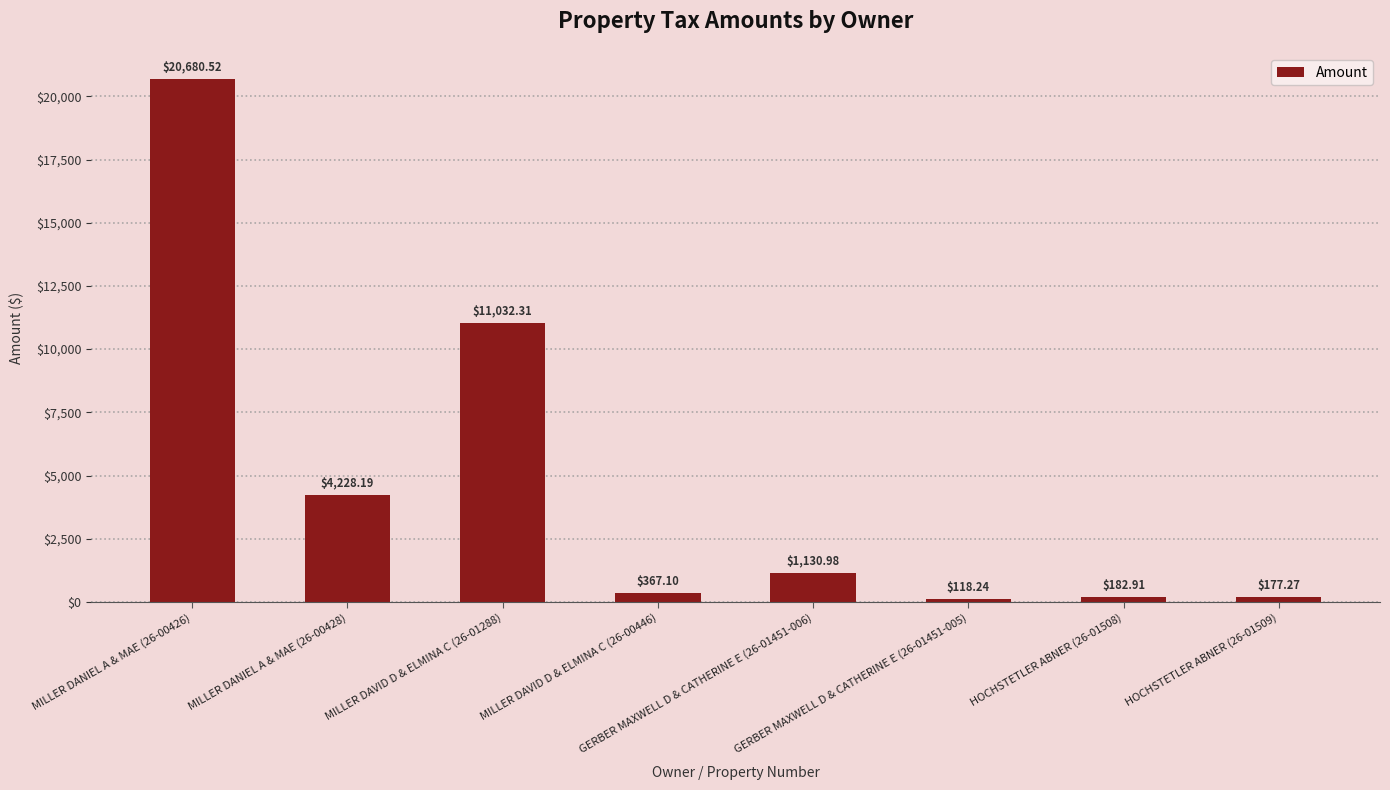

What is the minimum value shown in the chart?

118.2